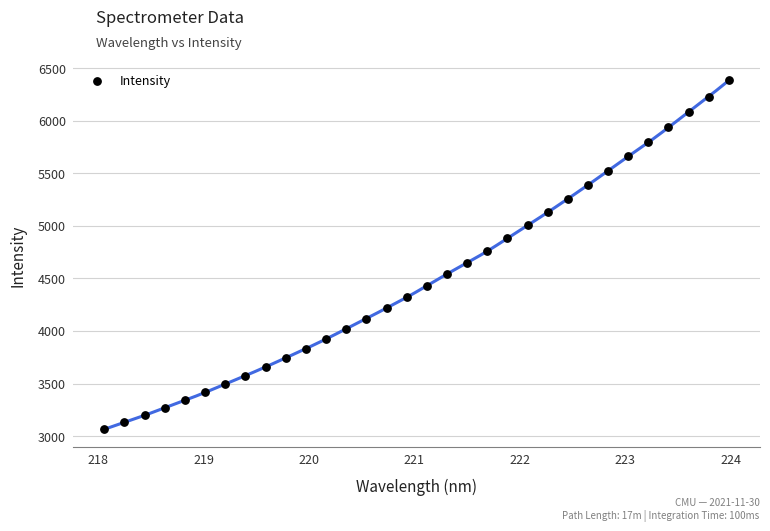

What is the range of Y values (max minus min)?

3319.2